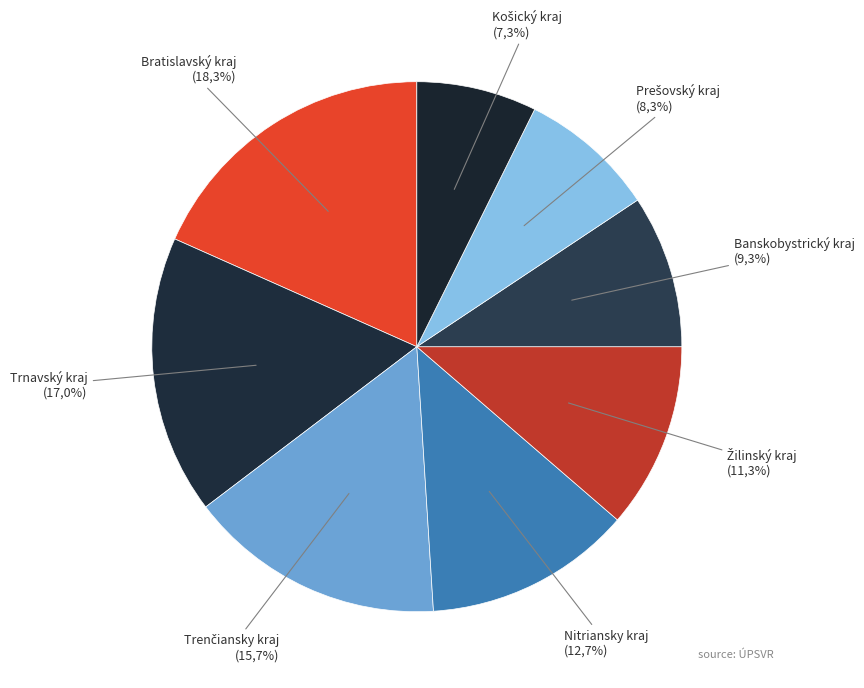

To the nearest percent, what percentage of the pie is Trenčiansky kraj?

16%